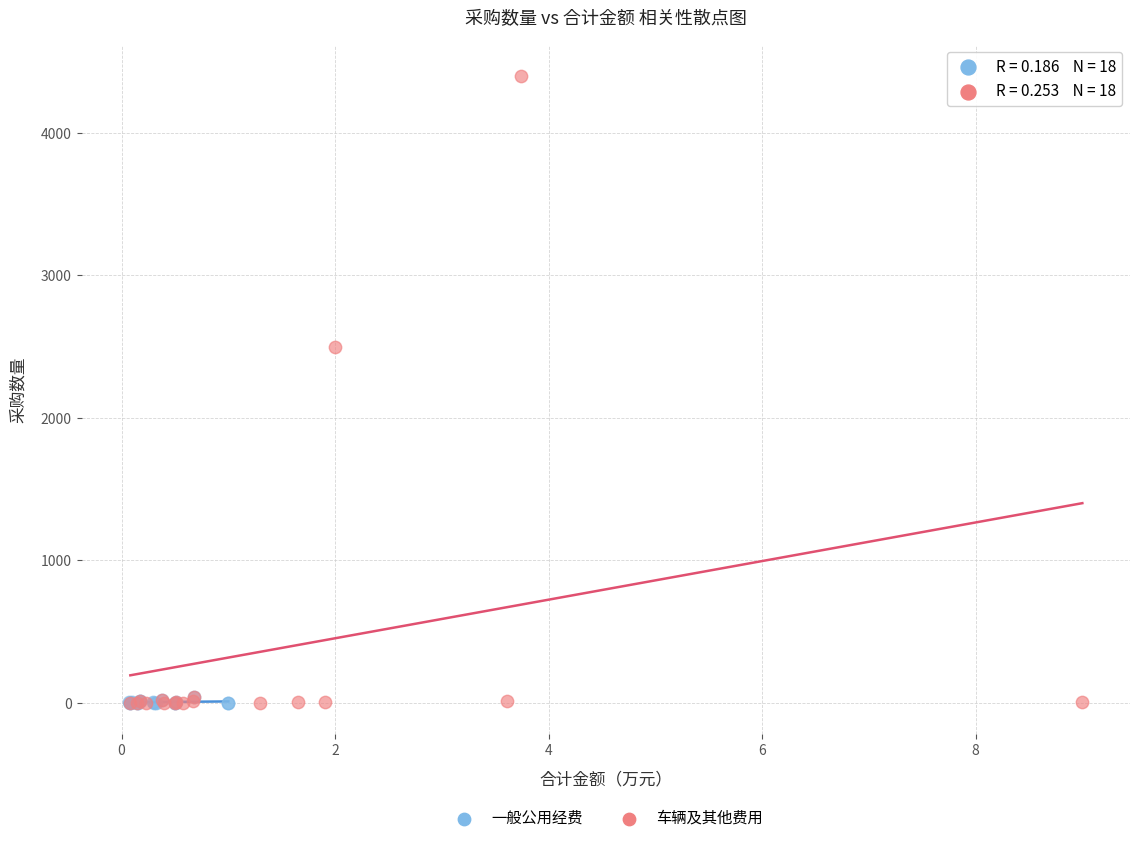

Which series has the widest spread of Y values?

车辆及其他费用